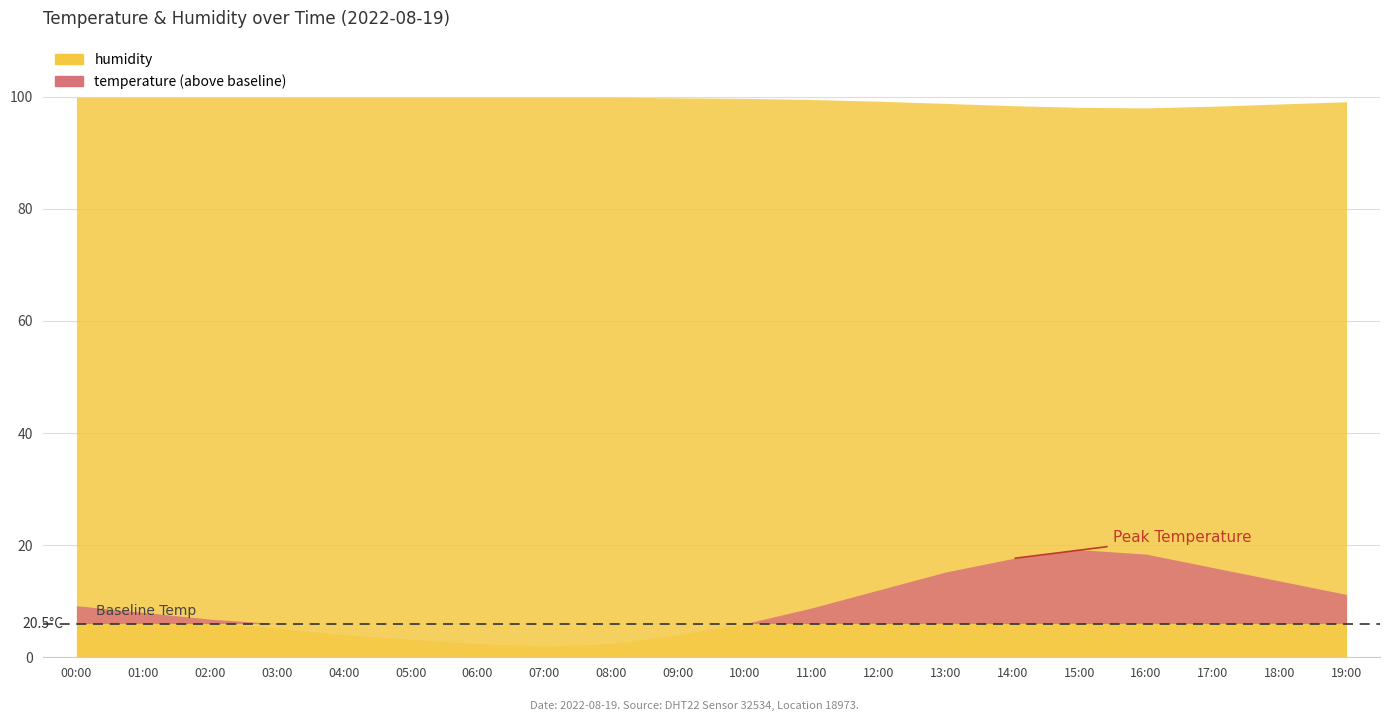

How many data points in humidity are above 99?

14